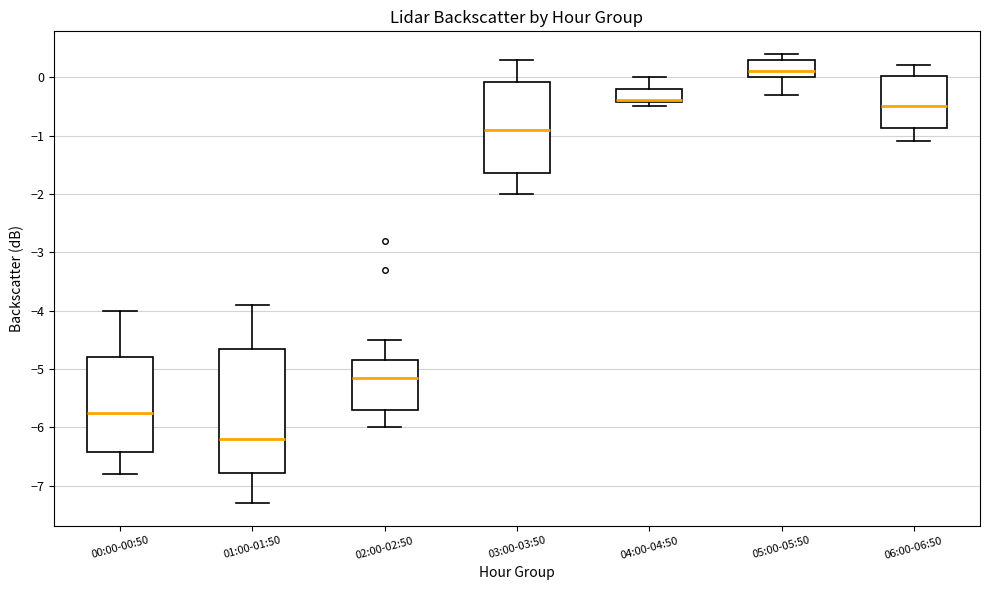

Comparing the boxes themselves (not the whiskers), which one is the tallest?

01:00-01:50